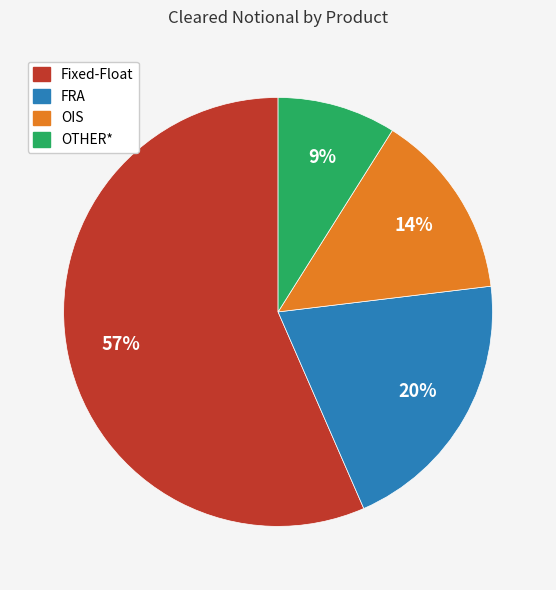

What is the ratio of the value at OIS to the value at OTHER*?

1.6